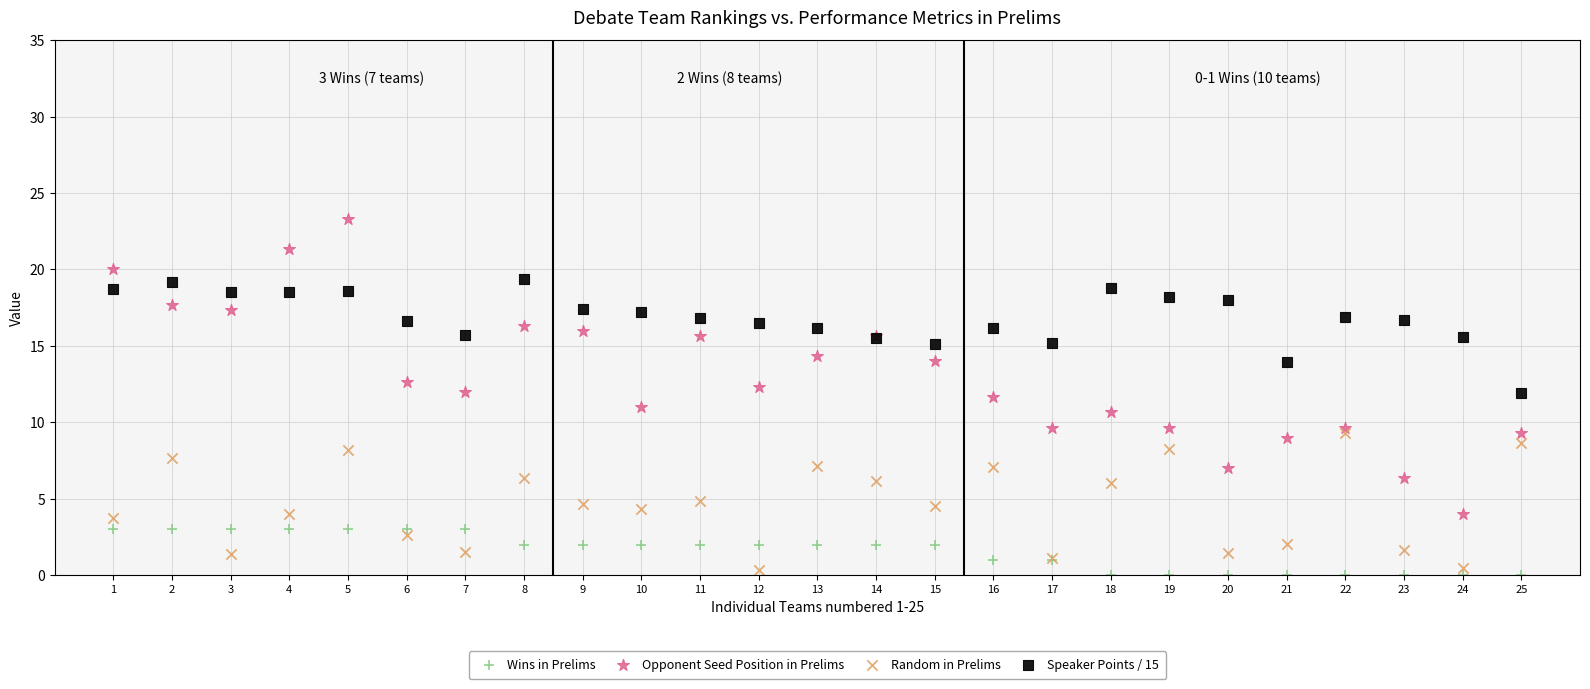

Which series reaches the maximum Y coordinate?

Opponent Seed Position in Prelims